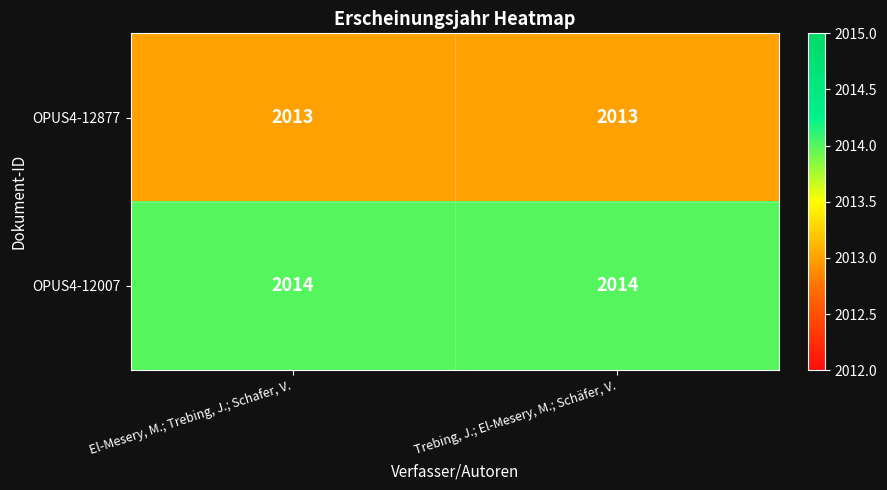

Reading left to right, transcribe all the data shown in this chart.

OPUS4-12877: 2013	2013
OPUS4-12007: 2014	2014